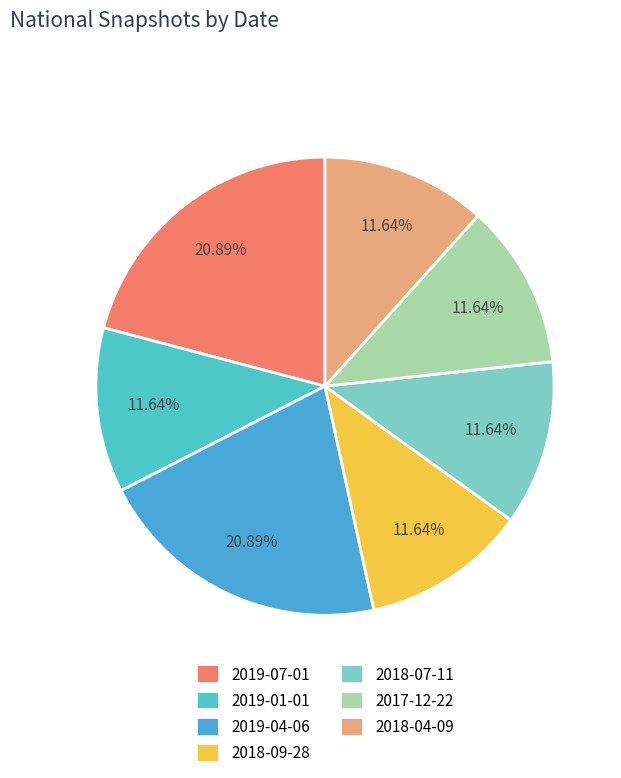

What percentage is the 2019-07-01 slice, to the nearest percent?

21%